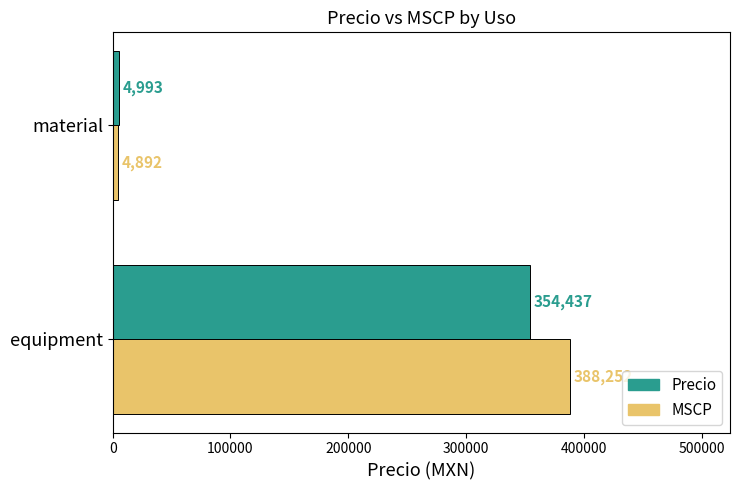

Is the value of Precio at equipment greater than the value of MSCP at equipment?

No